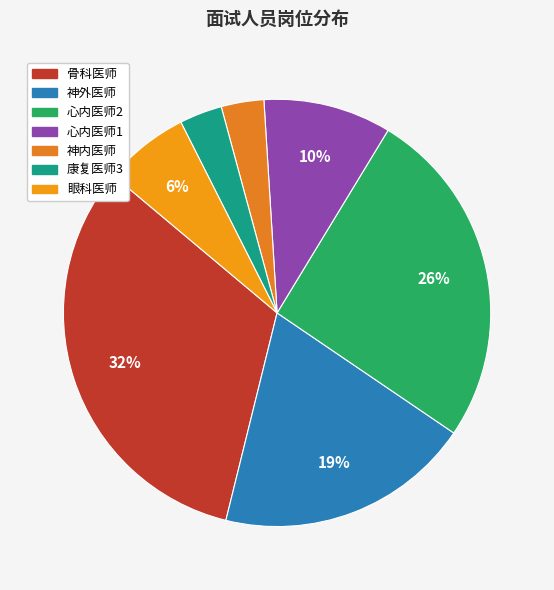

How many segments does this pie chart have?

7